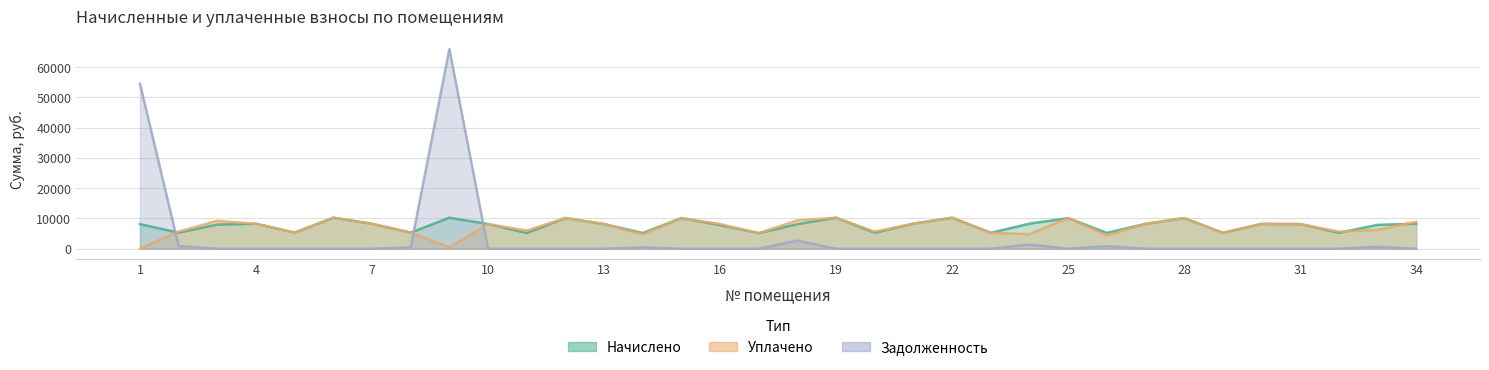

What is the difference between the Уплачено values at 12 and 29?

4885.2